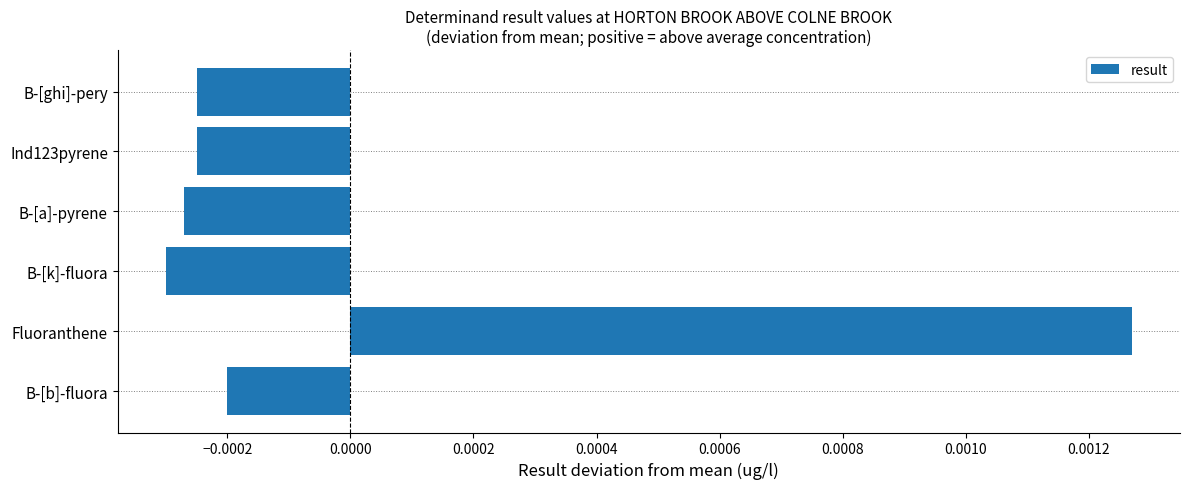

How many series are shown in this chart?

1